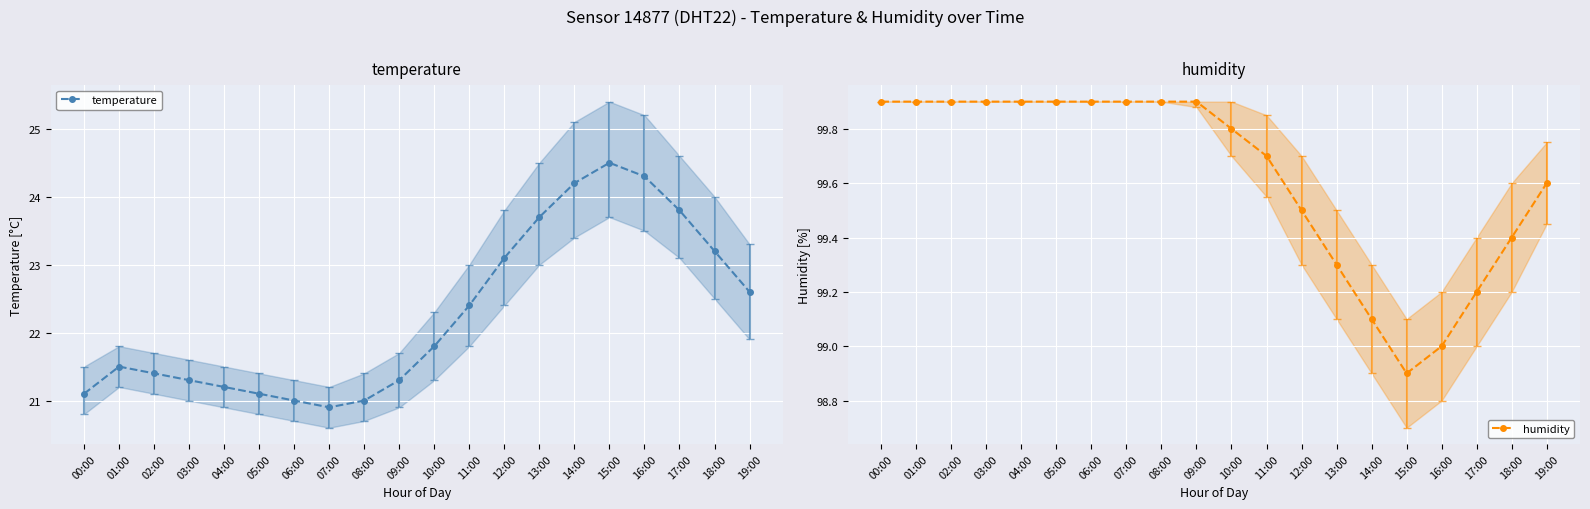

What is the label of the 4th point from the right?

16:00